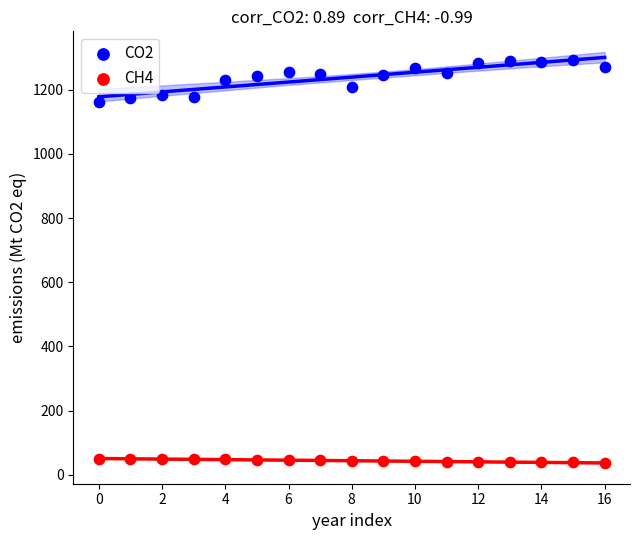

Which series has the widest spread of Y values?

CO2